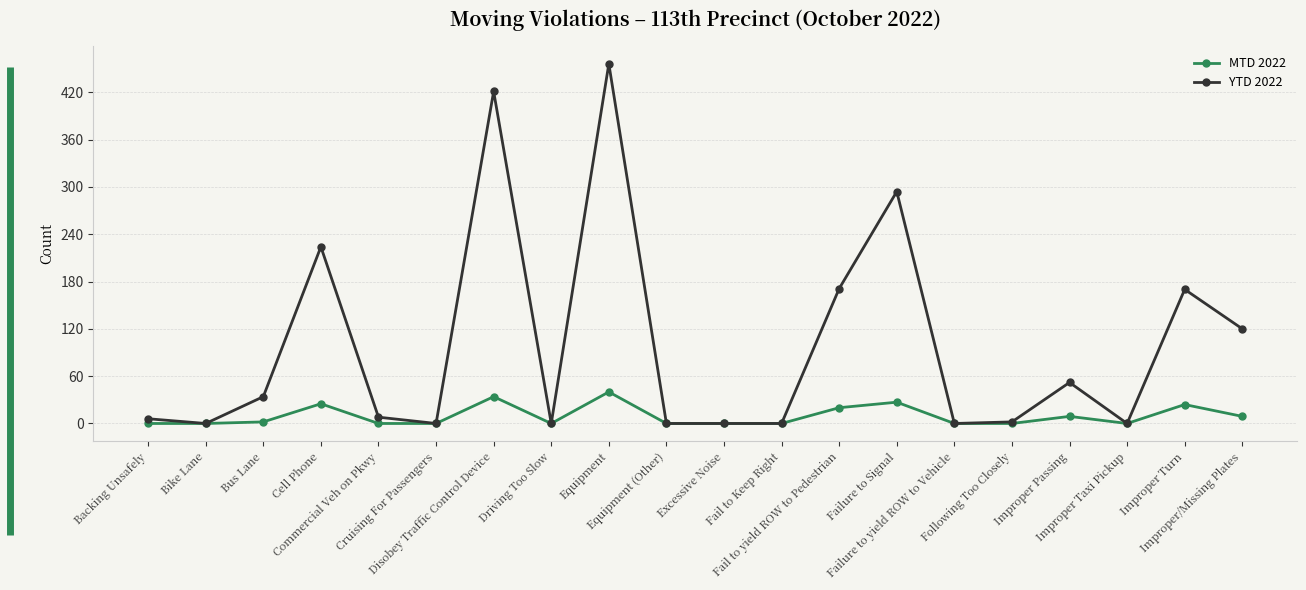

True or false: MTD 2022 has more than 2 interior local peaks.

True